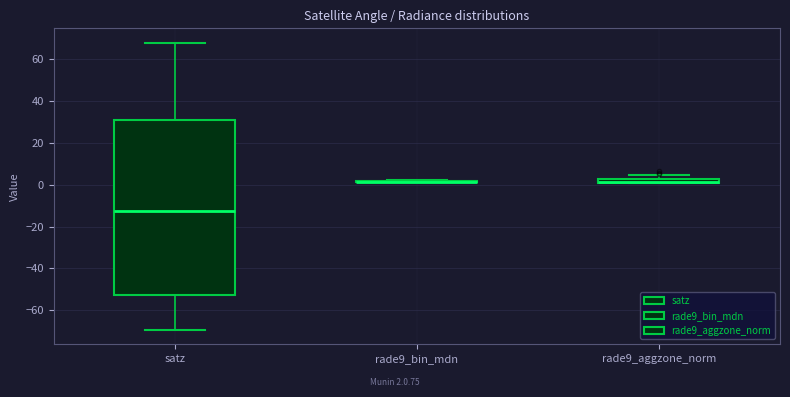

Where is the lower edge of the box for rade9_aggzone_norm on the y-axis? The values are not printed on the chart, so give them approximately, as read against the axis.

0